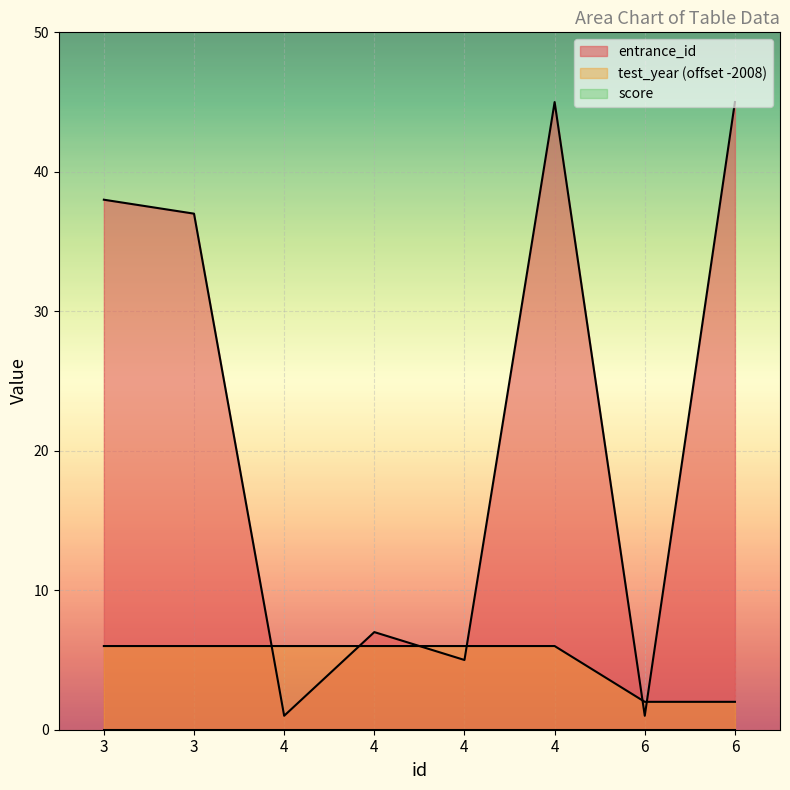

The entrance_id series shows 45 at 6. True or false?

True